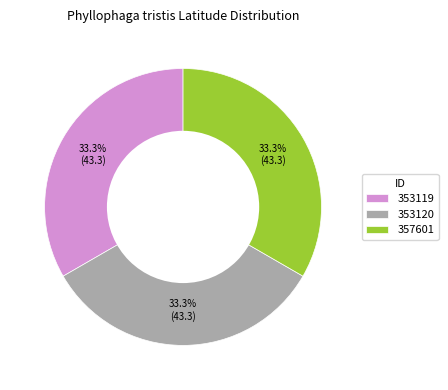

What is the ratio of the value at 353120 to the value at 353119?

1.0